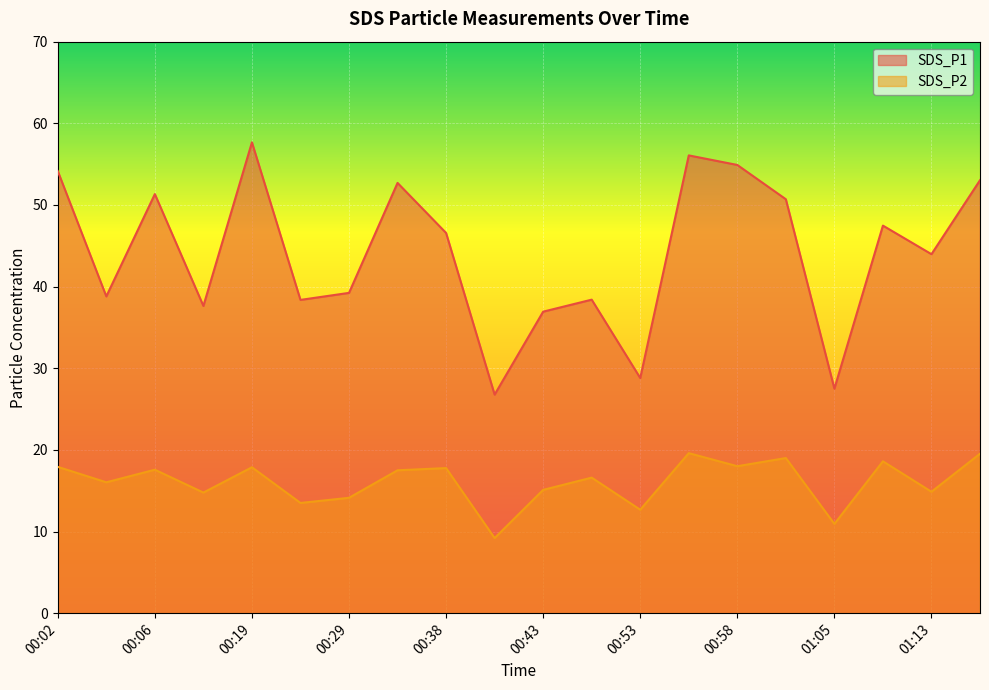

Rank the series by their maximum value, from lowest to highest.

SDS_P2, SDS_P1